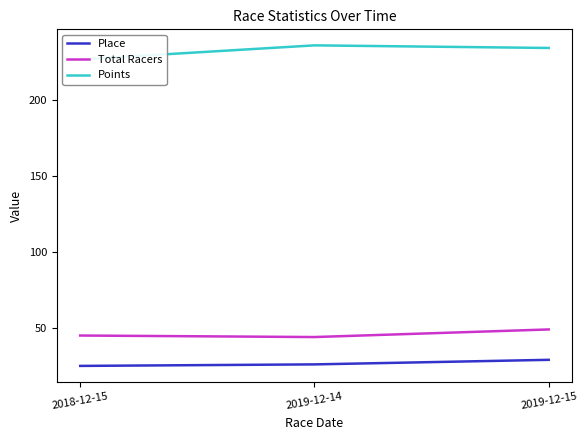

What is the difference between the maximum and minimum values in the Points series?

9.2